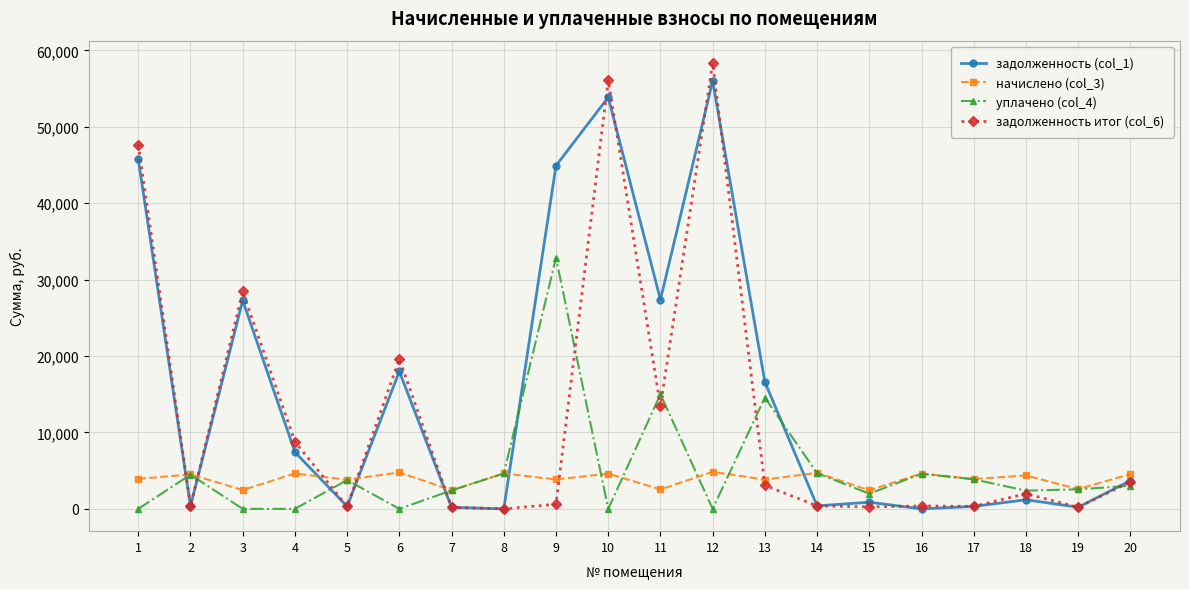

What is the greatest value displayed?

58364.6